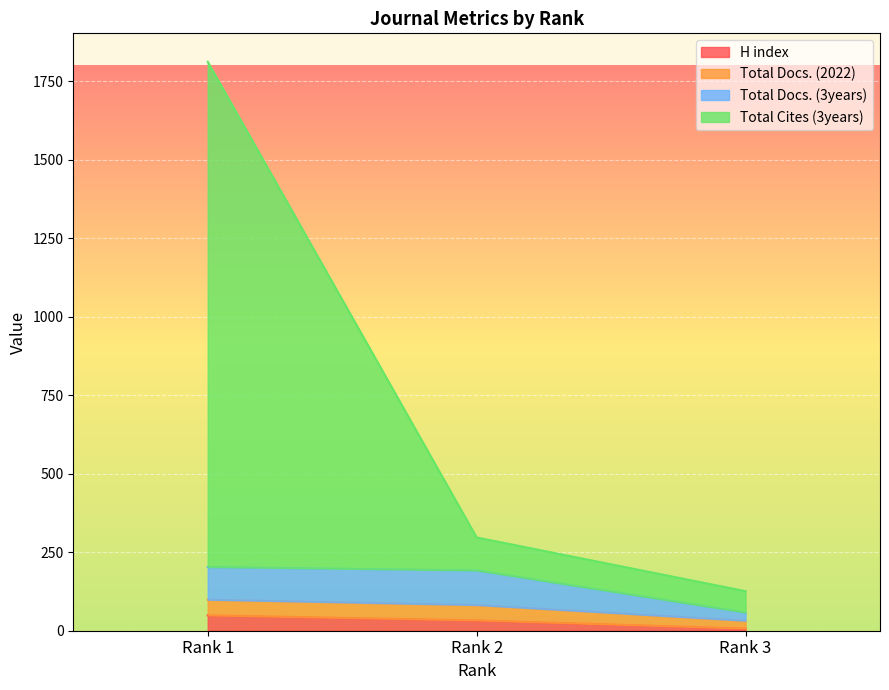

The Total Cites (3years) series shows 2812 at Rank 1. True or false?

False